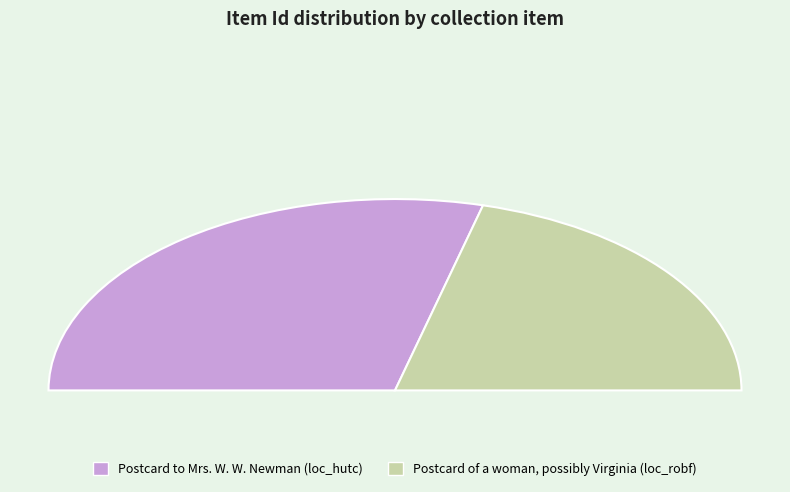

True or false: Postcard of a woman, possibly Virginia (loc_robf) accounts for 42% of the total.

True